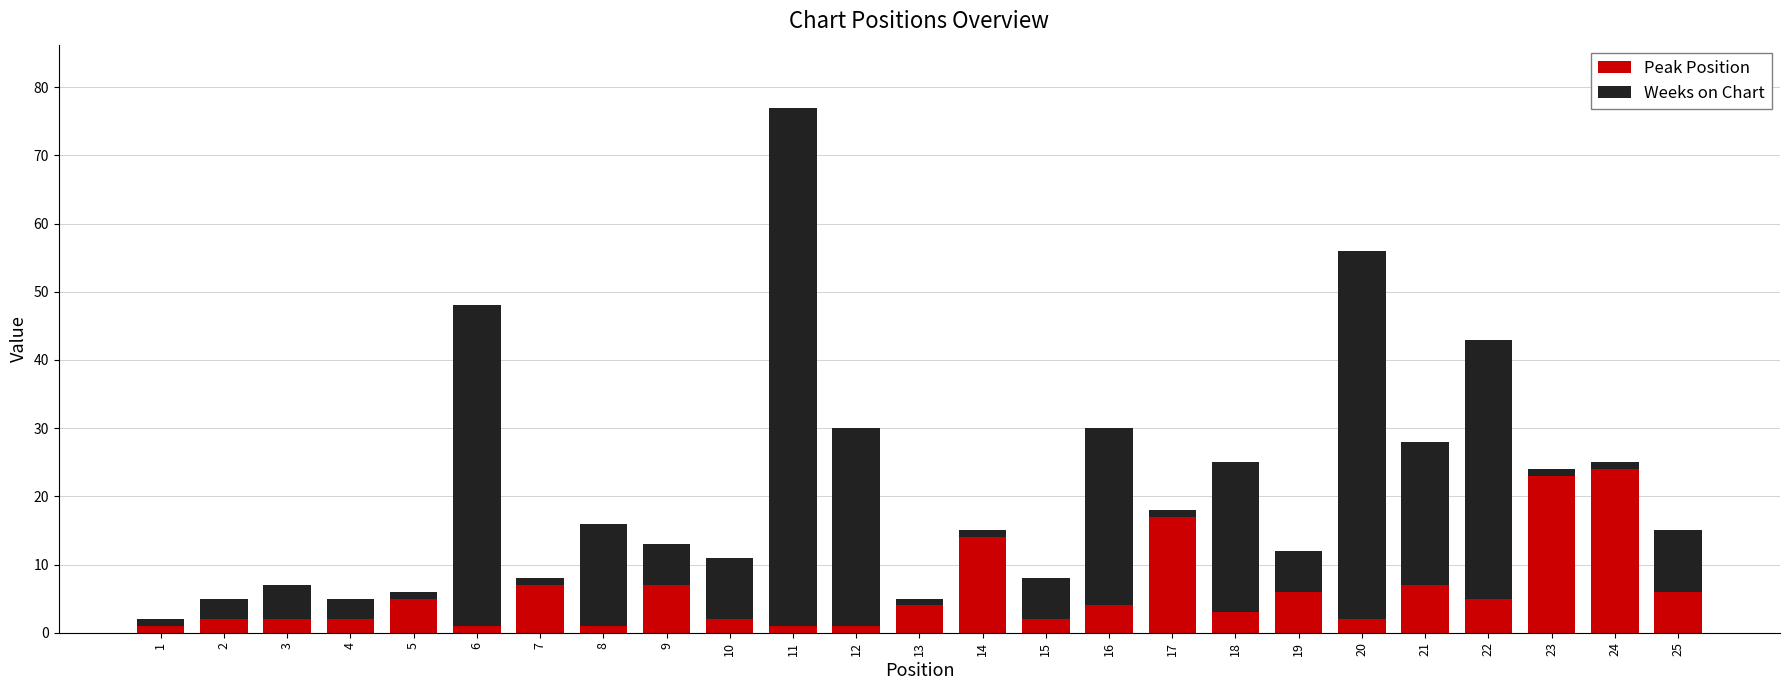

At which category is the sum across all series the highest?

11